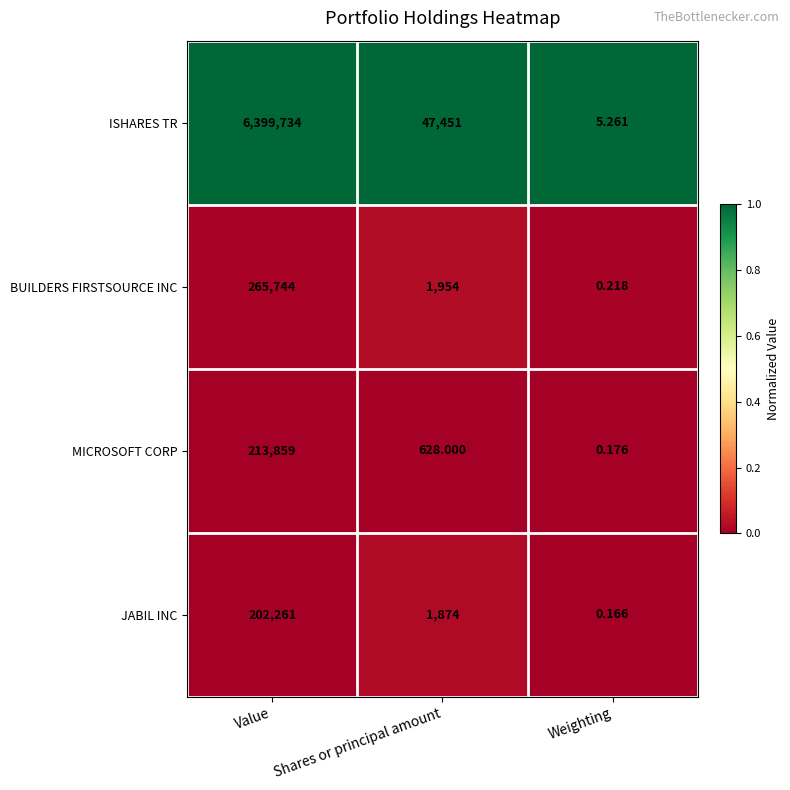

Where does the BUILDERS FIRSTSOURCE INC series first go above 1954?

Value